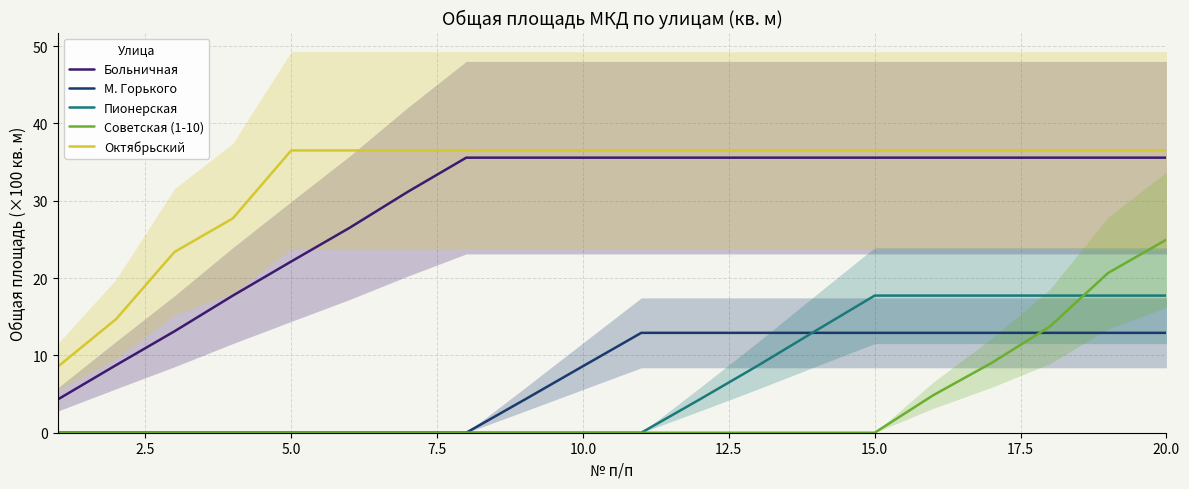

At how many categories does at least one series exceed 23?

18